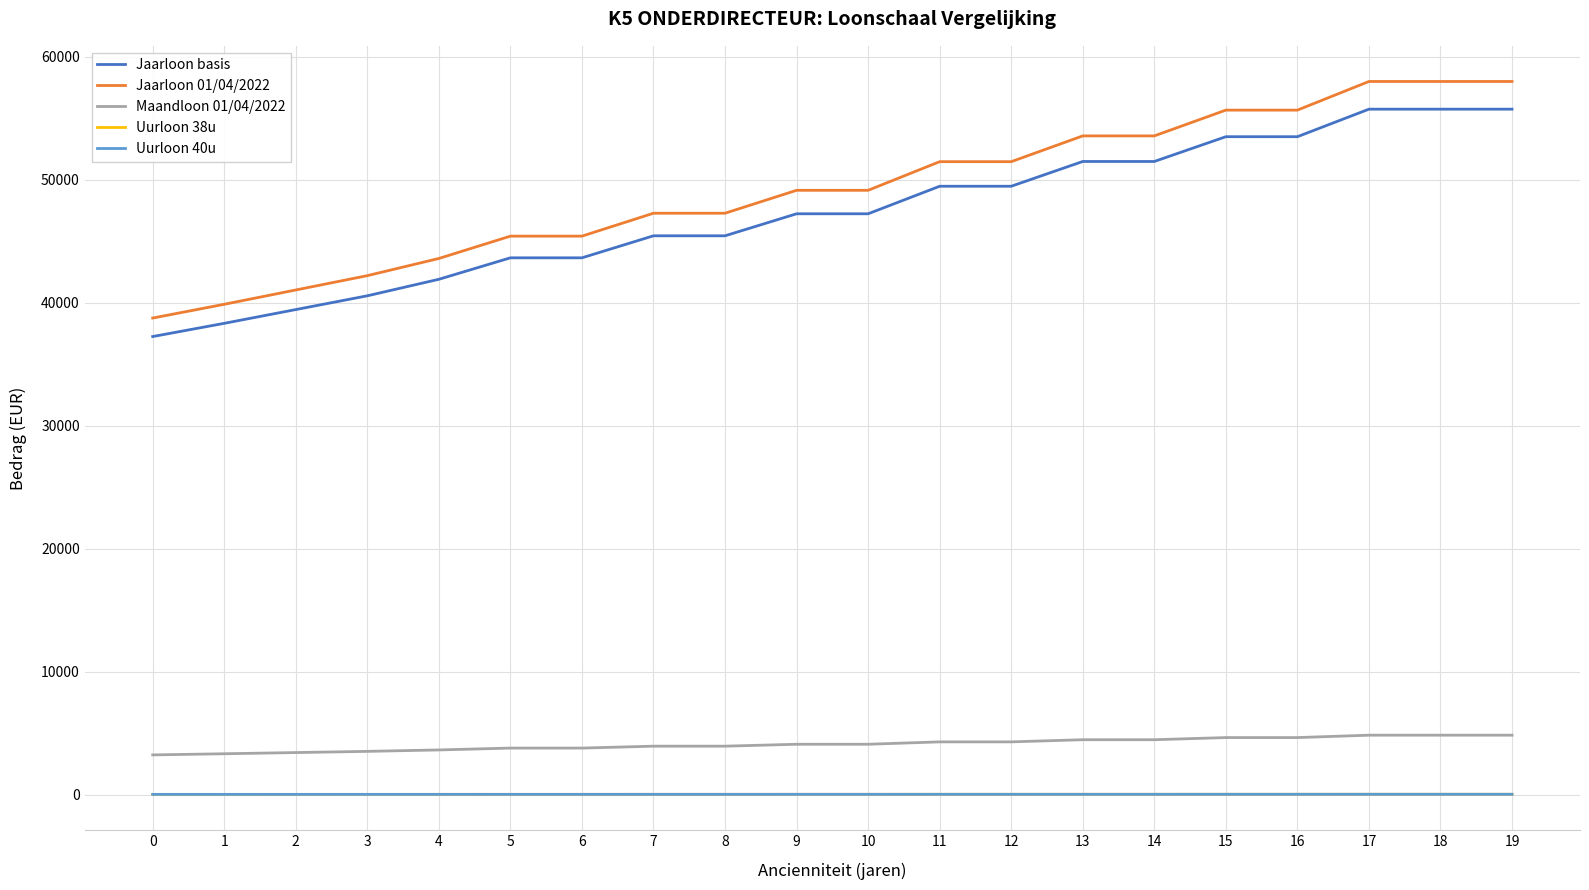

What are all the series names shown in the legend?

Jaarloon basis, Jaarloon 01/04/2022, Maandloon 01/04/2022, Uurloon 38u, Uurloon 40u